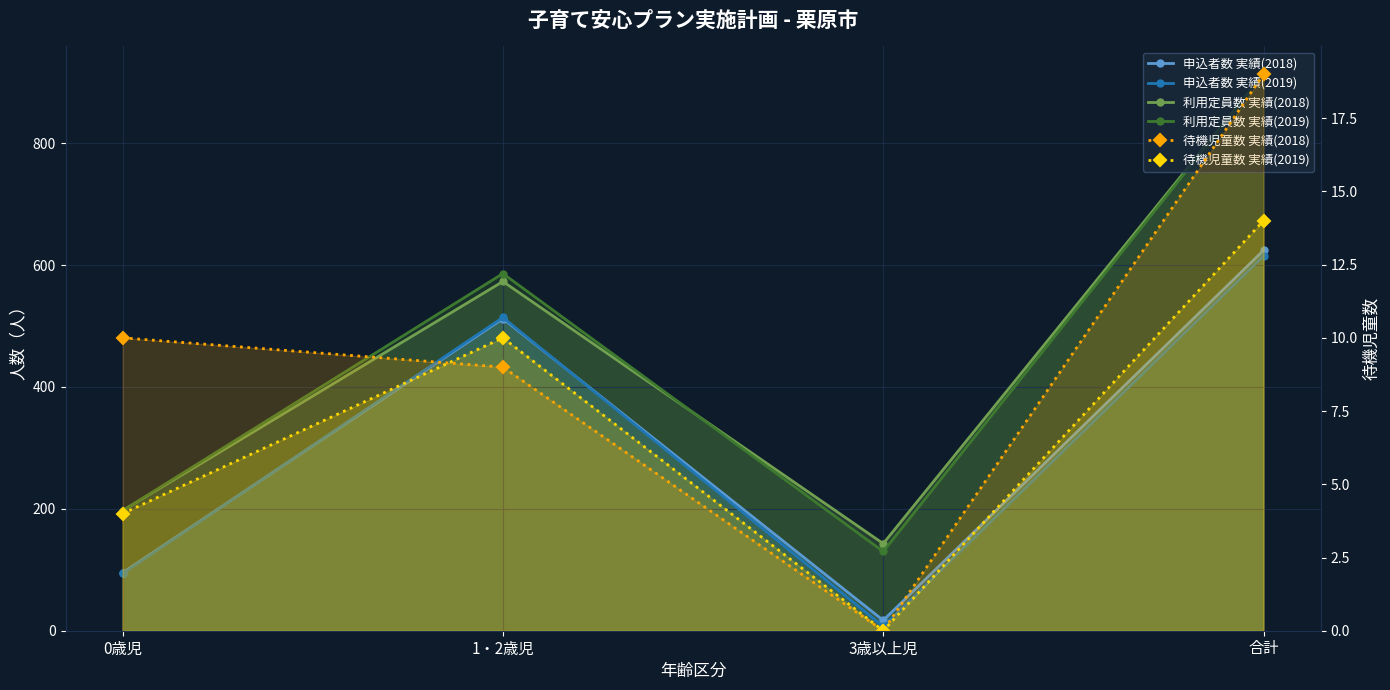

What is the label of the 4th point from the right?

0歳児